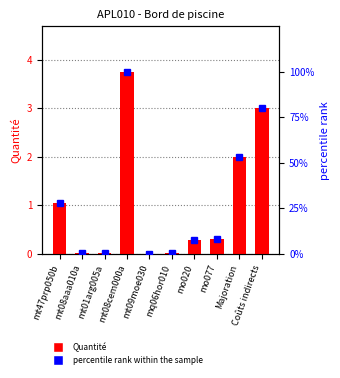

What is the approximate value of Quantité at mt08cem000a?

3.8